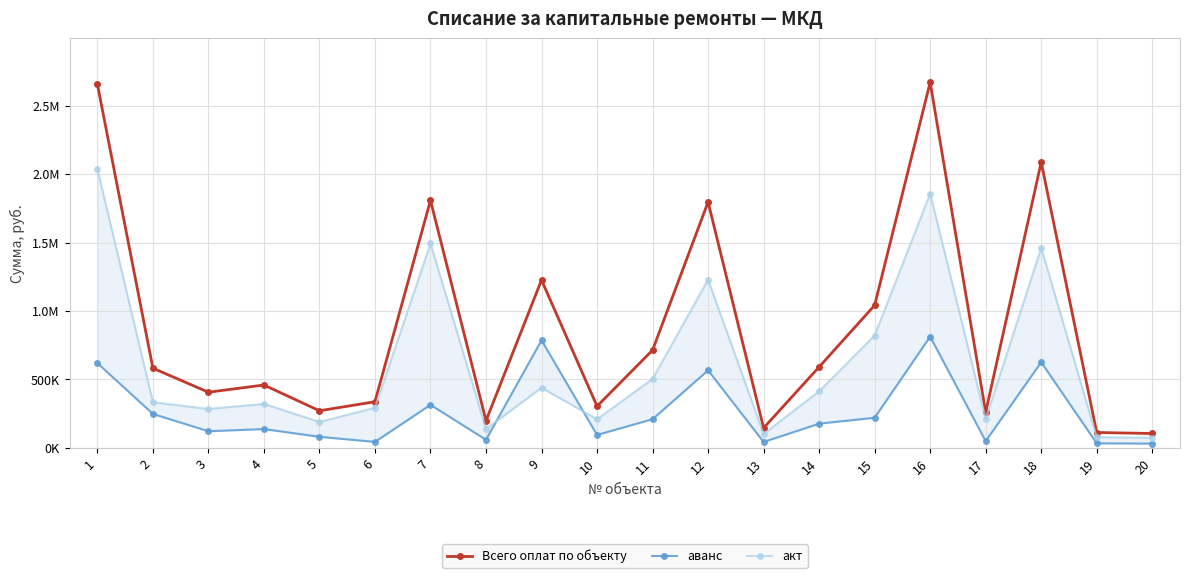

What is the value of the аванс point at the 8th from the left?

59742.0